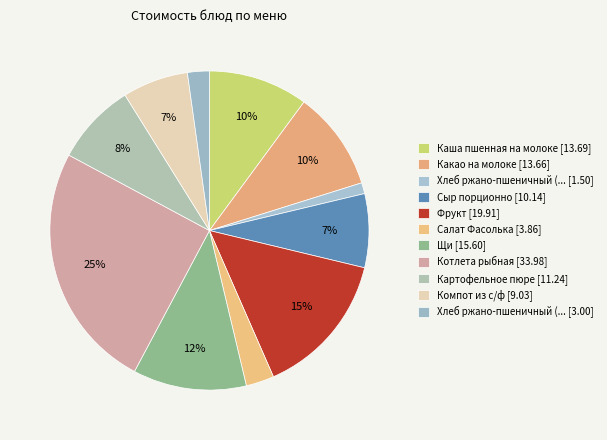

How many slices are in this pie chart?

11